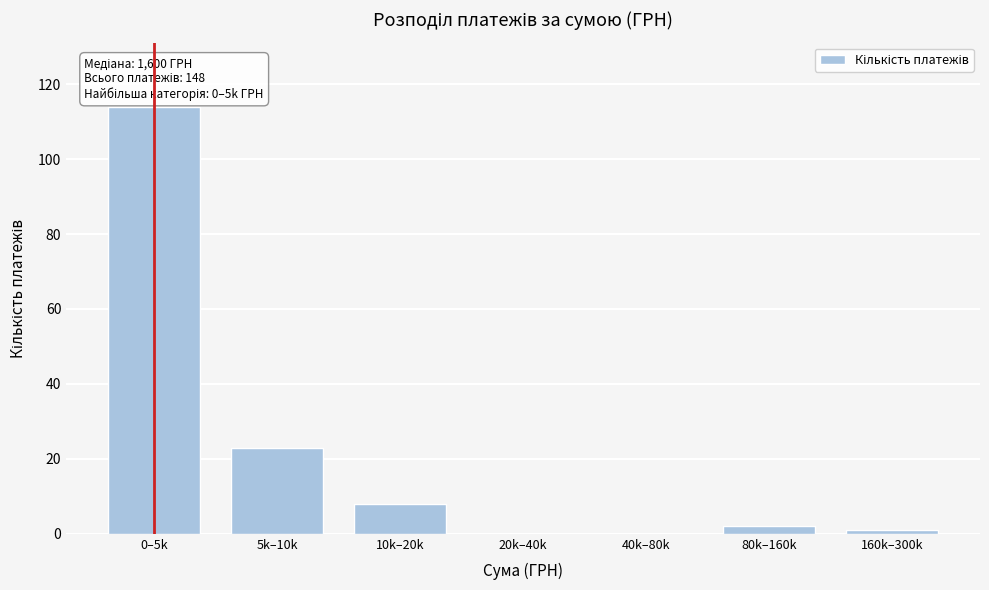

Reading left to right, extract all data points from this chart.

0–5k=114	5k–10k=23	10k–20k=8	20k–40k=0	40k–80k=0	80k–160k=2	160k–300k=1